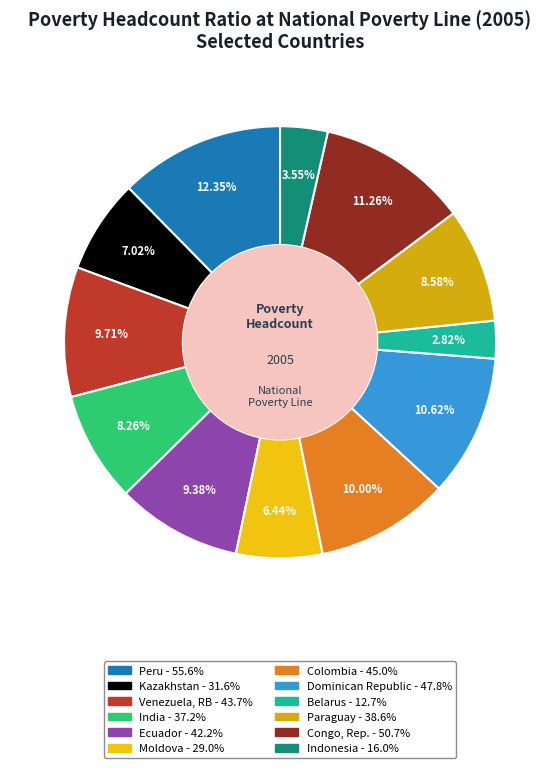

Is Peru the majority of the pie?

No